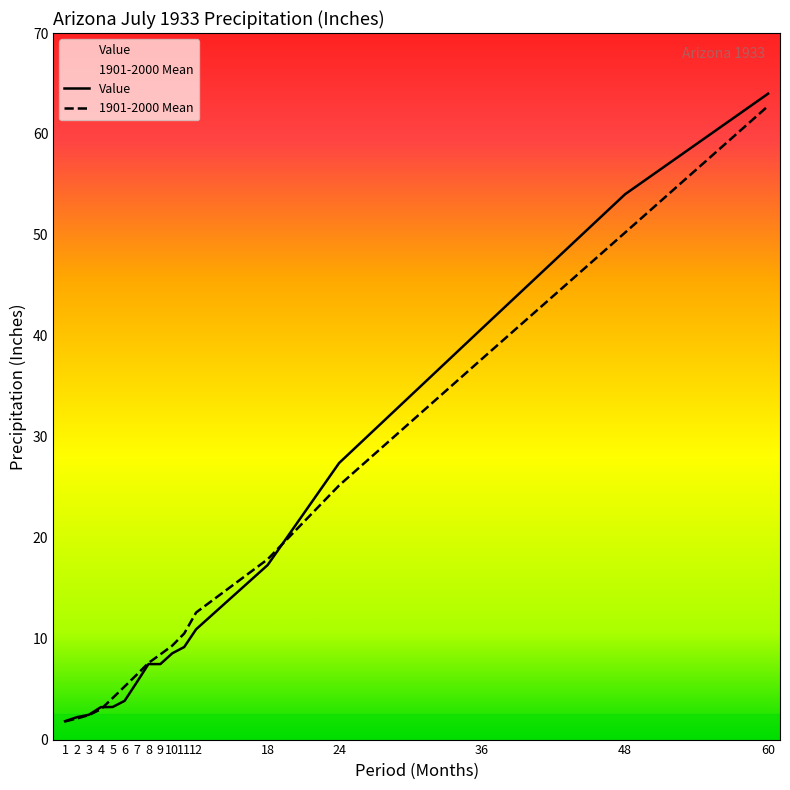

The value of 1901-2000 Mean at 6 is 3.5. True or false?

False